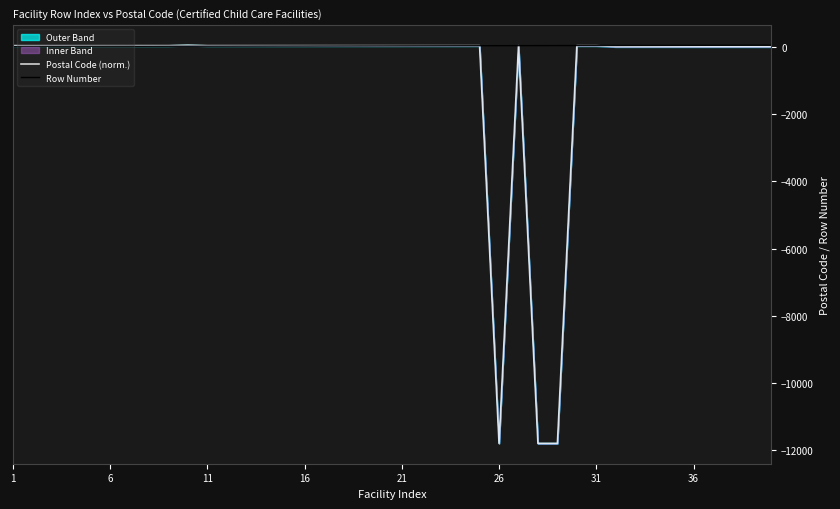

How many lines are shown in the chart?

2